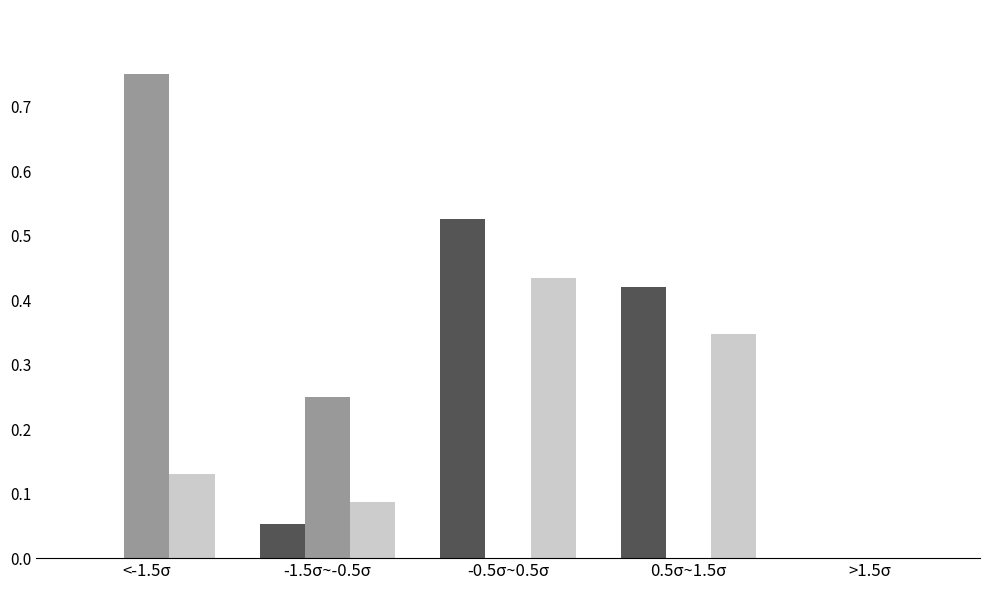

At which category is the sum across all series the highest?

-0.5σ~0.5σ